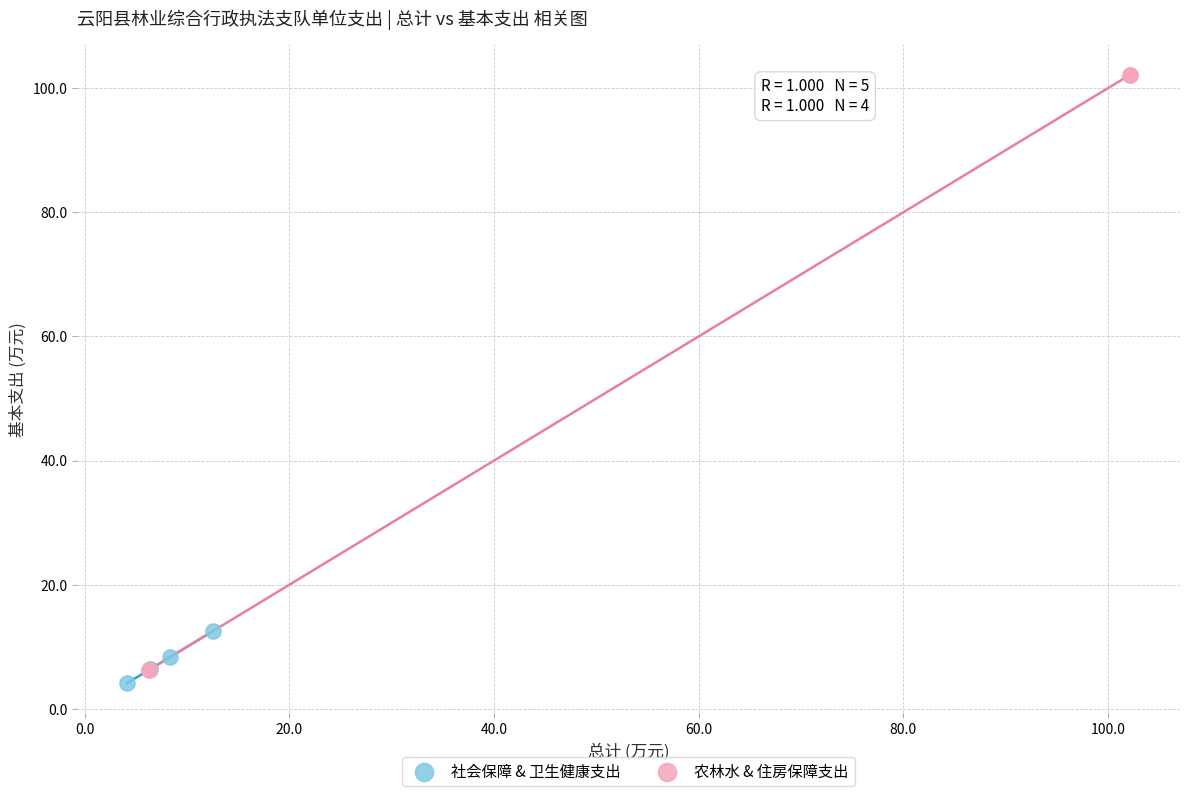

What are all the series names shown in the legend?

社会保障 & 卫生健康支出, 农林水 & 住房保障支出